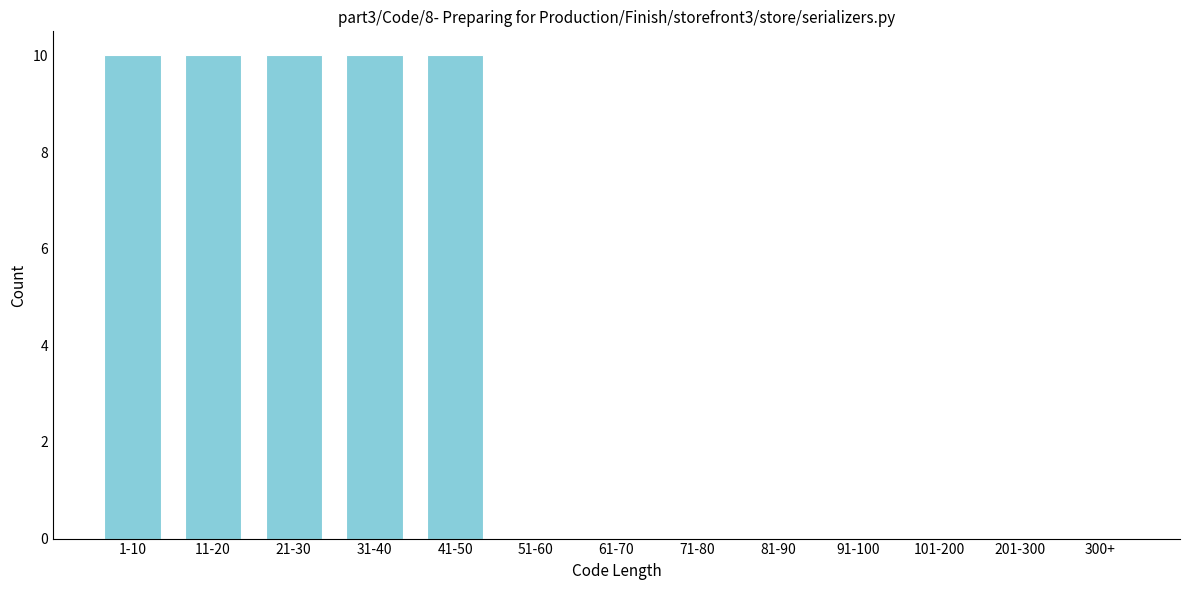

Reading left to right, list all the values displayed in this chart.

1-10=10	11-20=10	21-30=10	31-40=10	41-50=10	51-60=0	61-70=0	71-80=0	81-90=0	91-100=0	101-200=0	201-300=0	300+=0